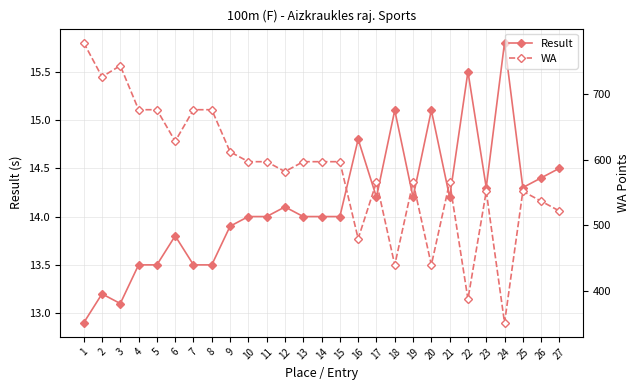

Does the chart display data point markers on the line(s)?

Yes